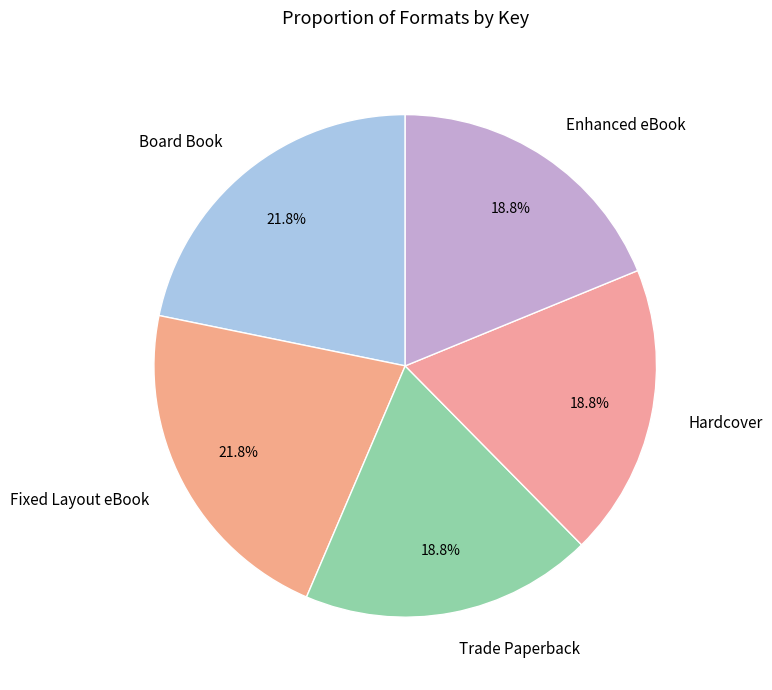

Between Board Book and Trade Paperback, which is larger?

Board Book